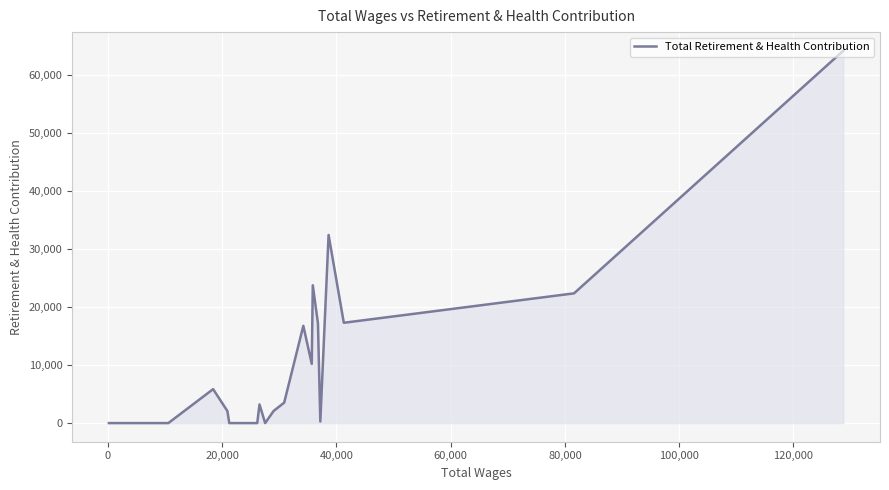

Is it true that the value at 17 is 1187?

False